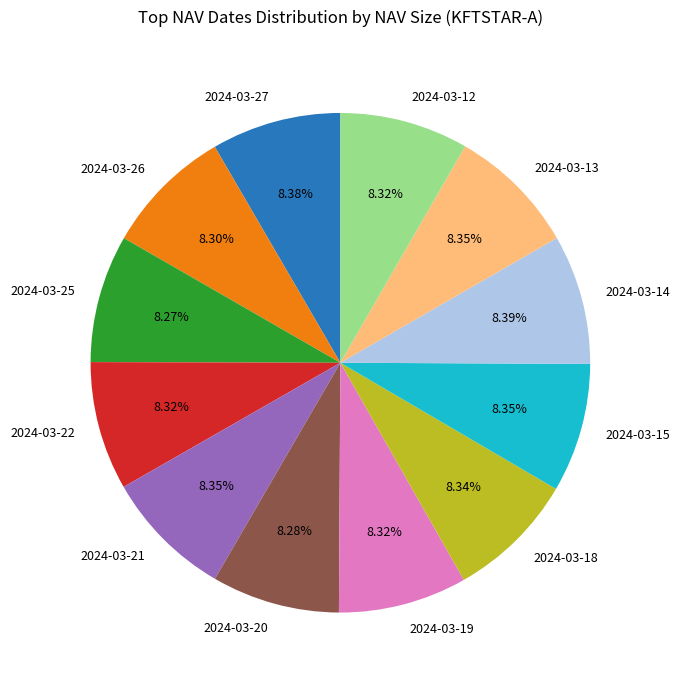

Is the sum of 2024-03-19 and 2024-03-22 greater than half?

No